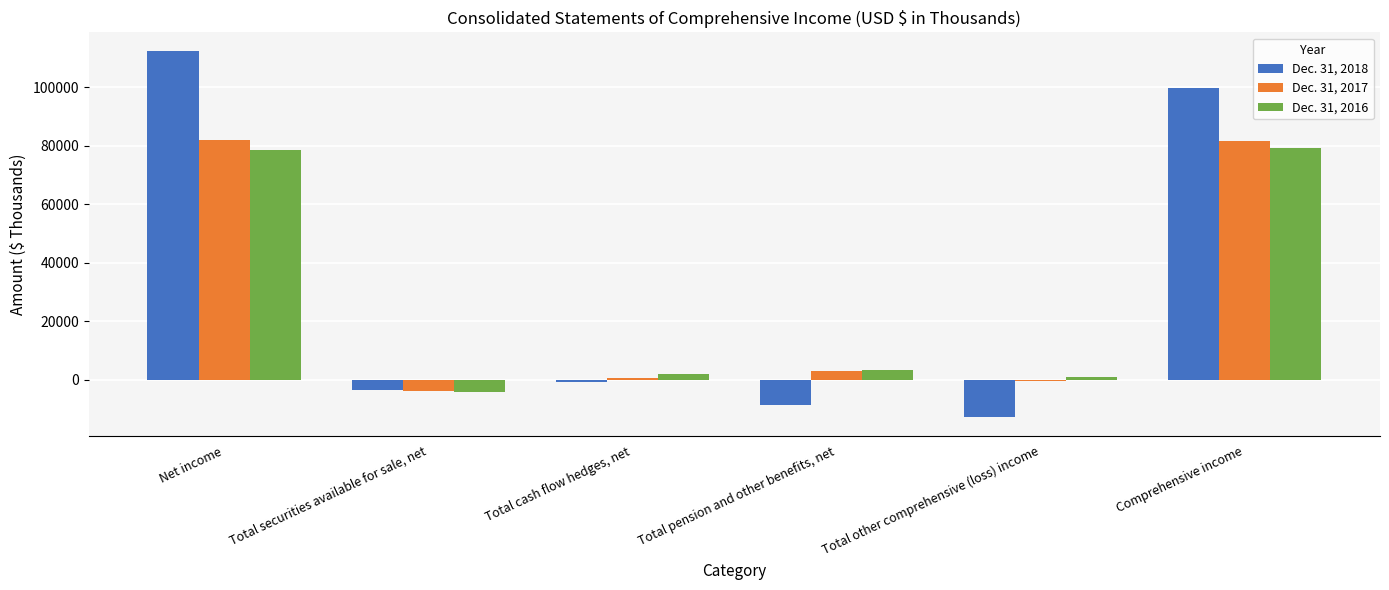

How many values in Dec. 31, 2018 are above zero?

2